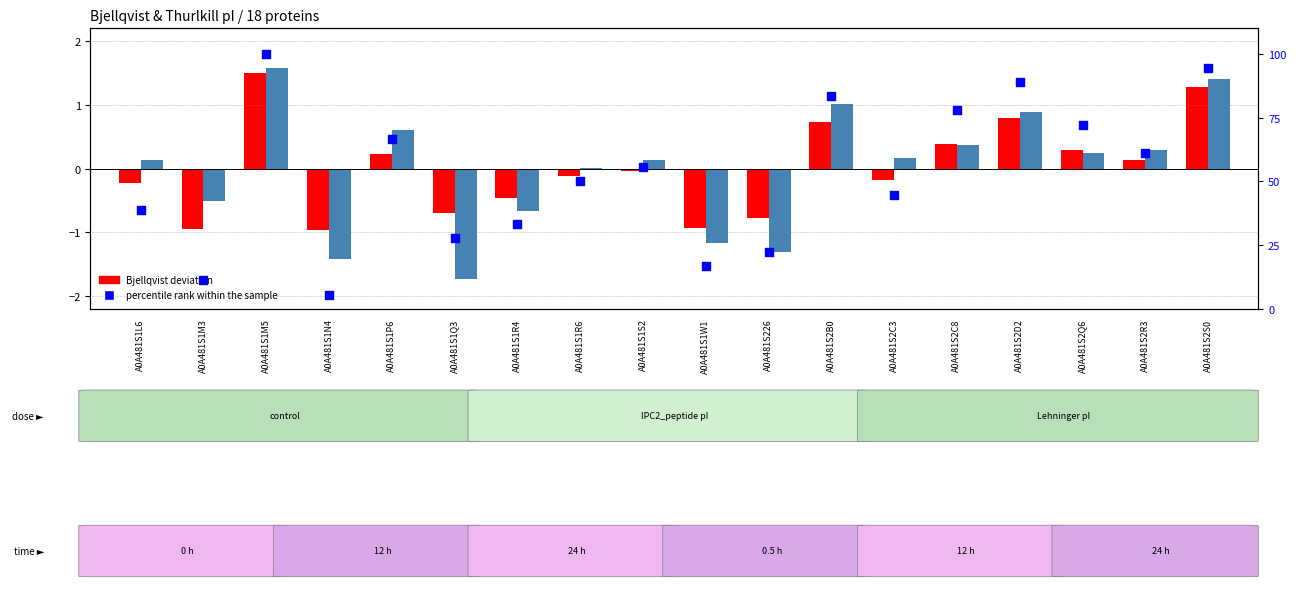

Which series has the largest total across all categories?

percentile rank within the sample